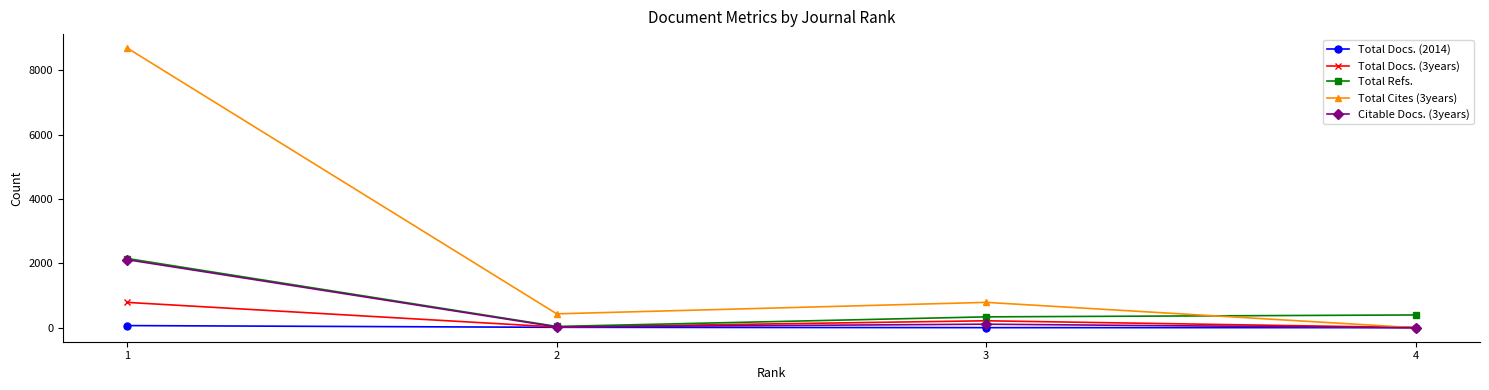

Which series has the largest range (max minus min)?

Total Cites (3years)